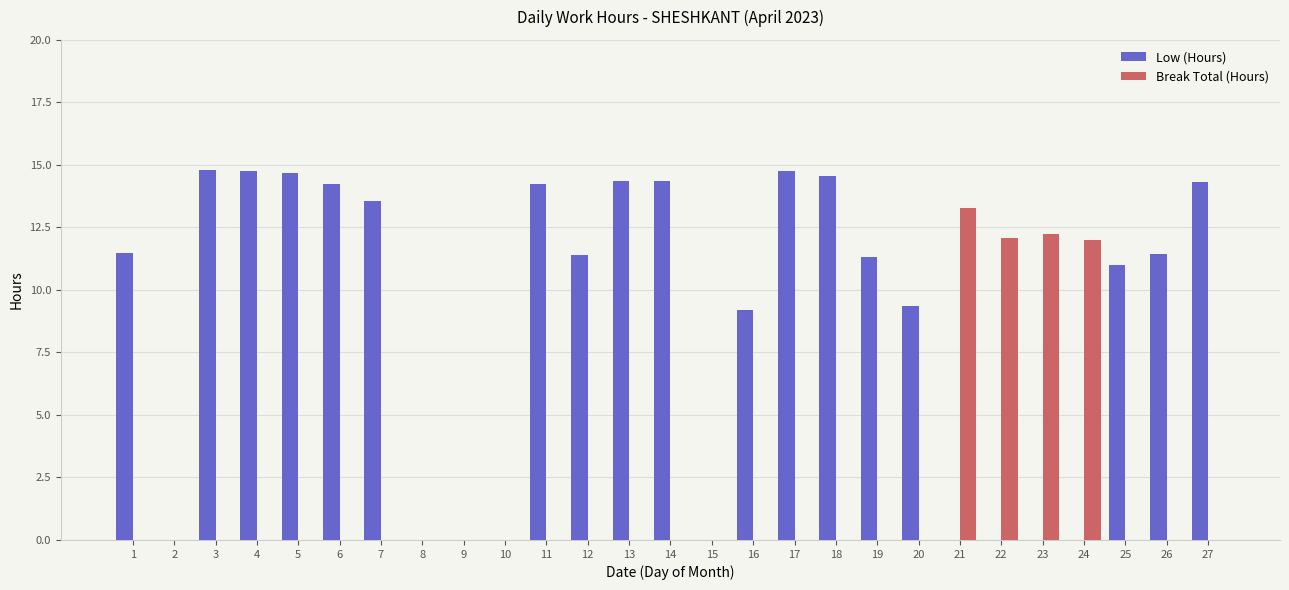

What is the highest value of the Break Total (Hours) series?

13.3